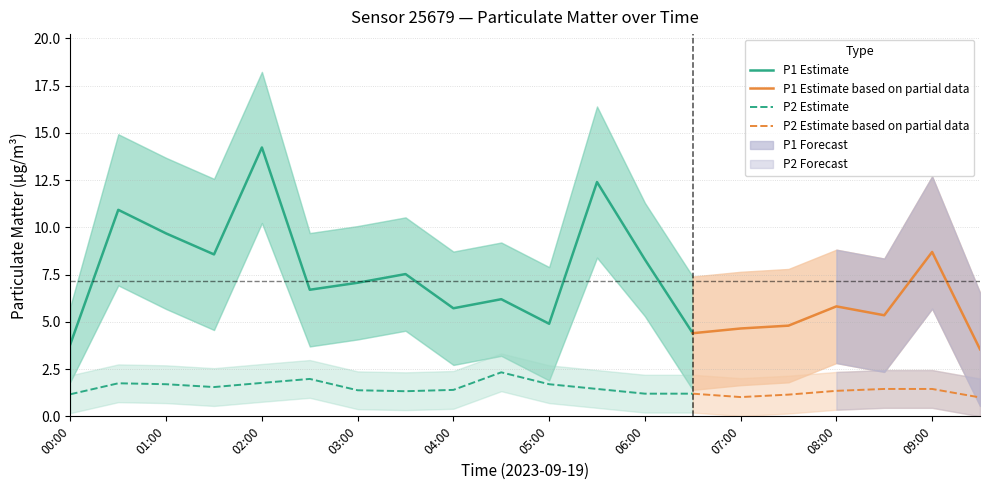

True or false: P1 and P1_lower cross at least once.

False